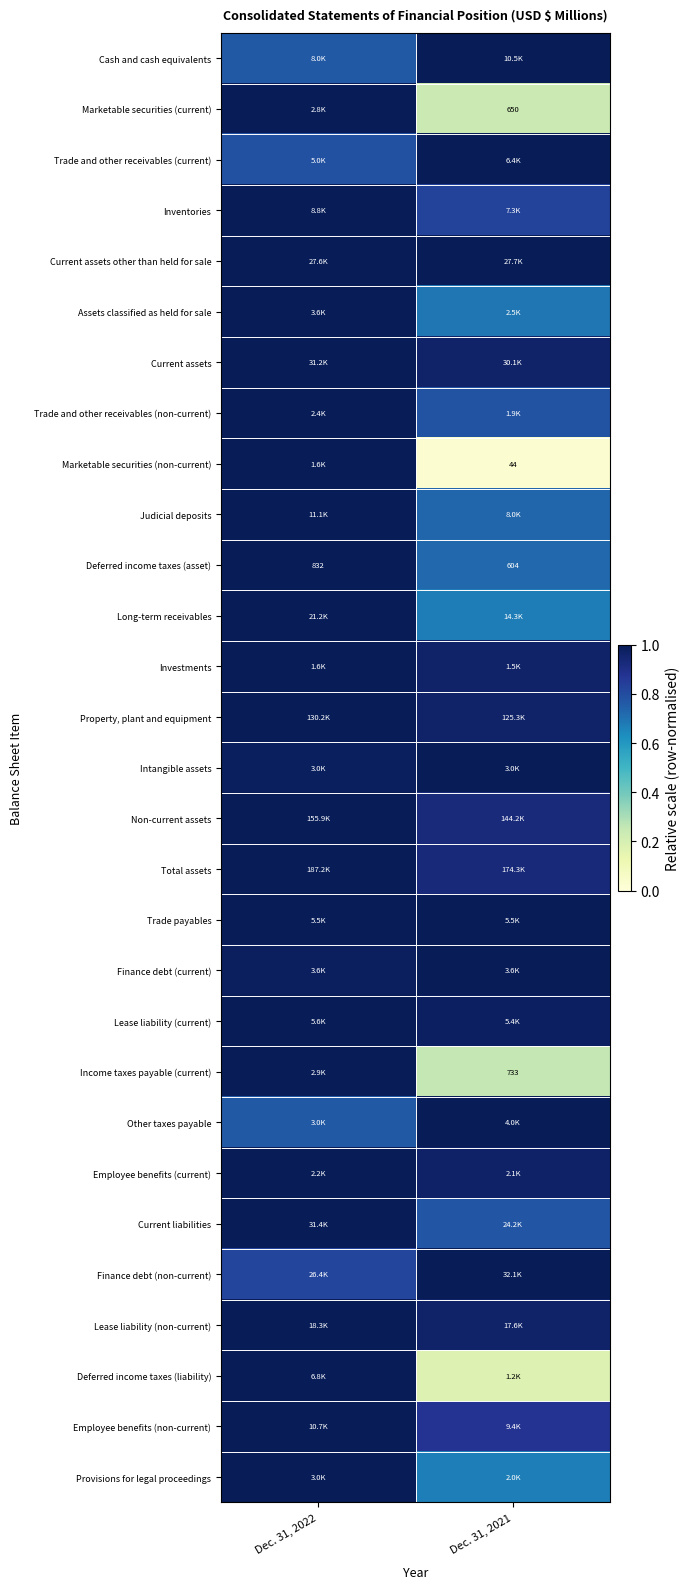

How many distinct data groups are displayed?

29